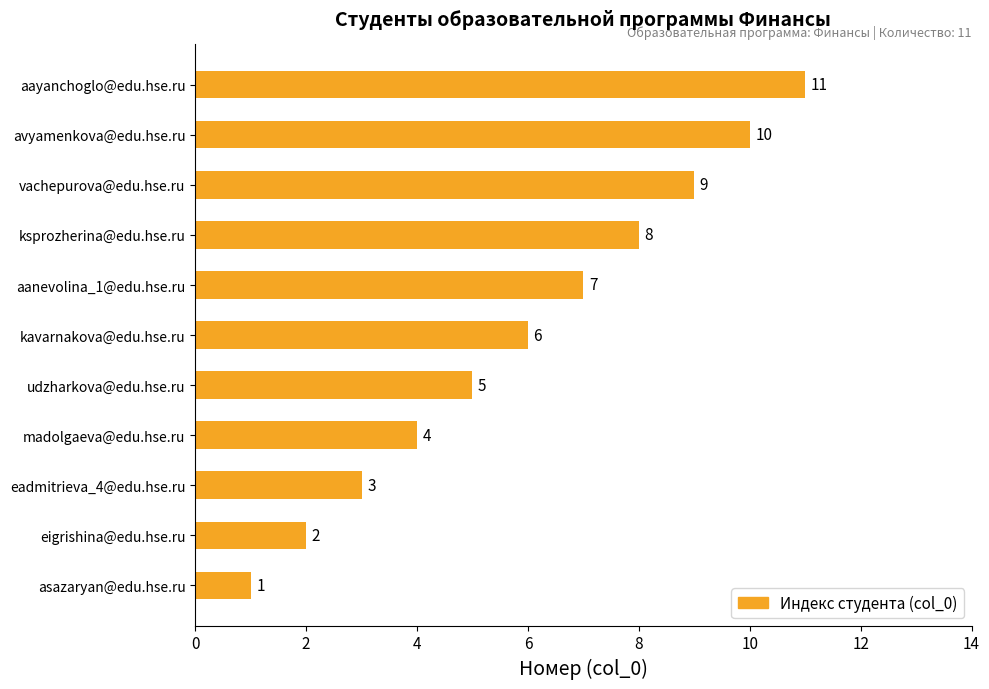

What is the difference between the maximum and minimum values?

10